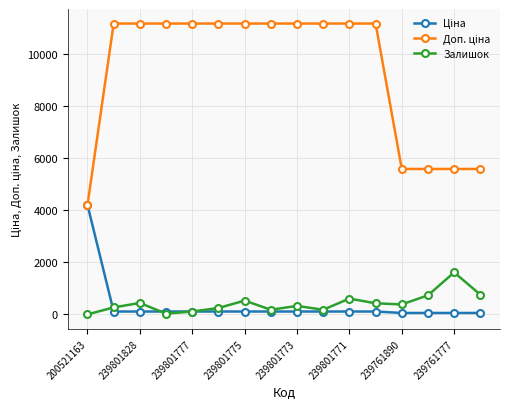

What is the greatest value displayed?

11169.0